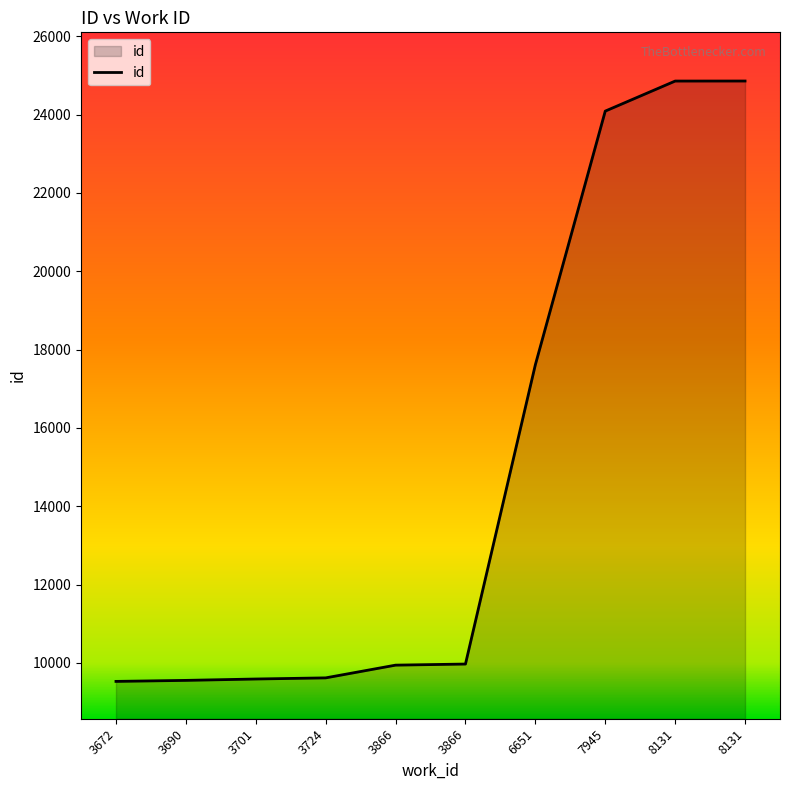

Rank the categories by value from lowest to highest.

3672, 3690, 3701, 3724, 3866, 3866, 6651, 7945, 8131, 8131